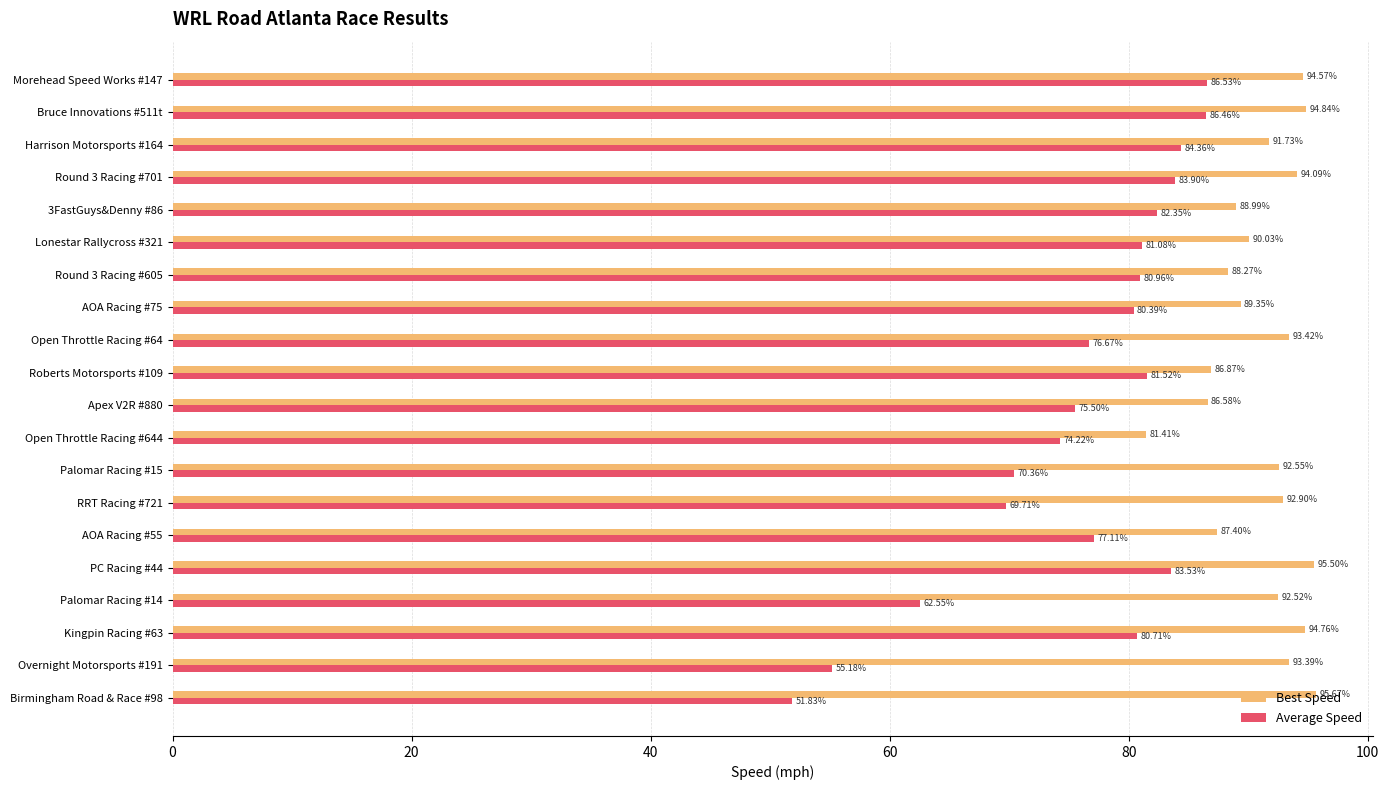

Is the value of Average Speed at RRT Racing #721 greater than the value of Best Speed at Open Throttle Racing #64?

No